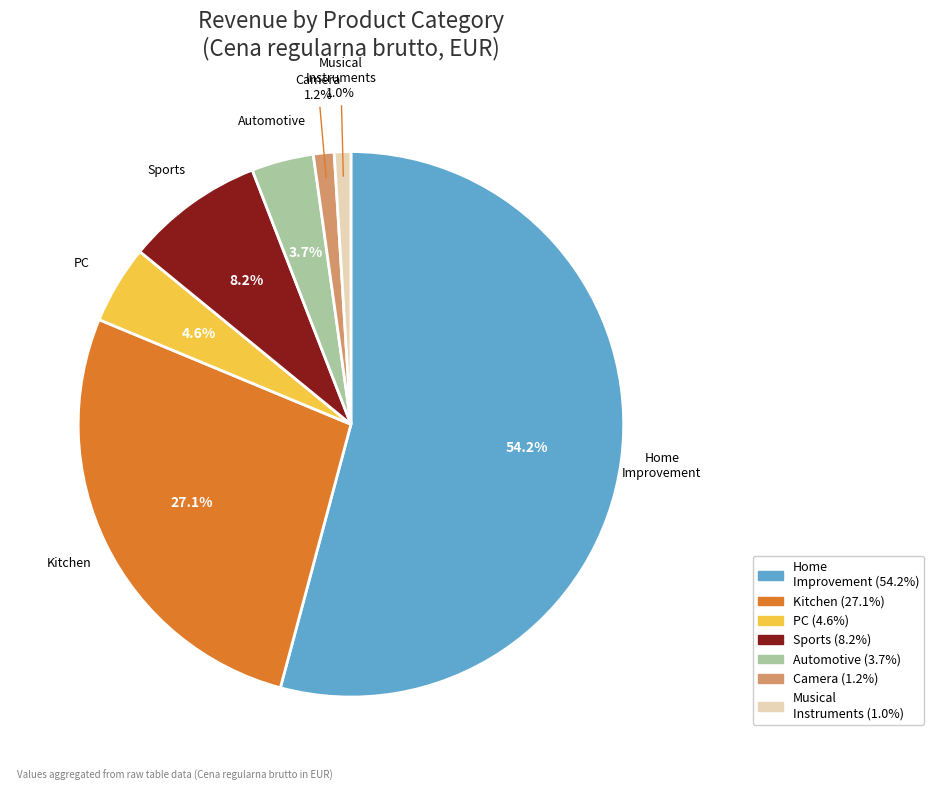

How many segments does this pie chart have?

7